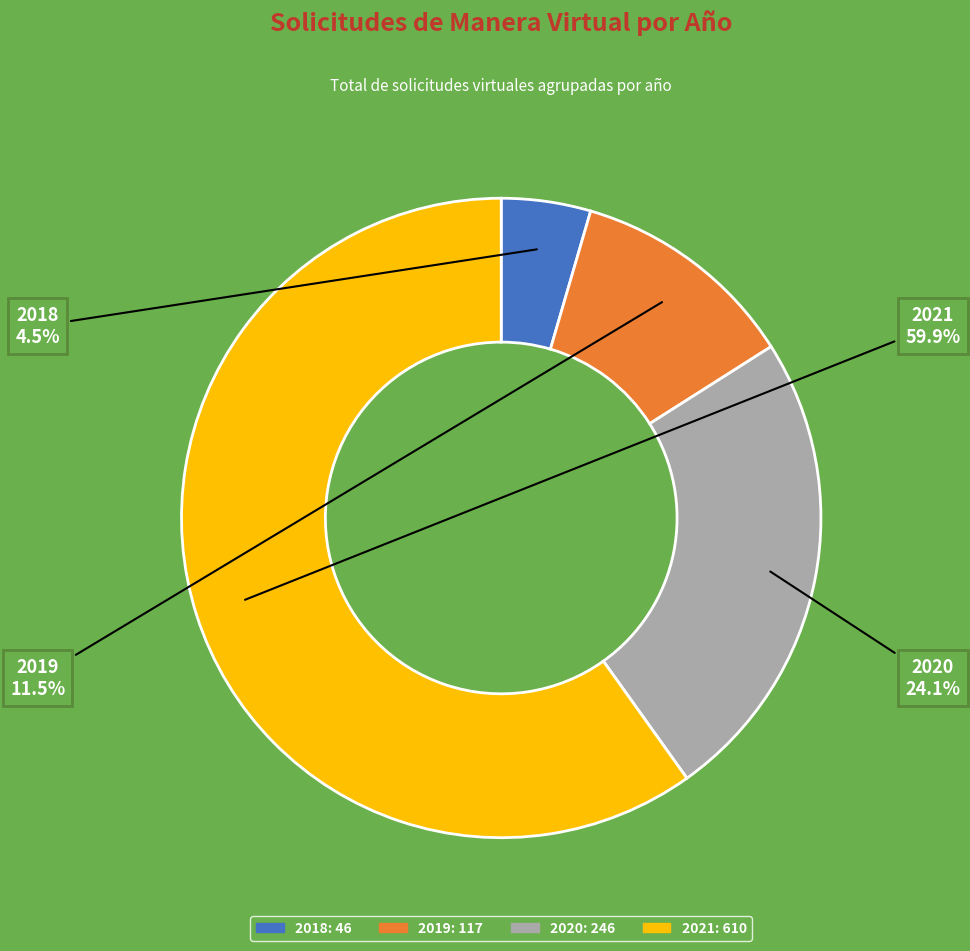

How many segments does this pie chart have?

4